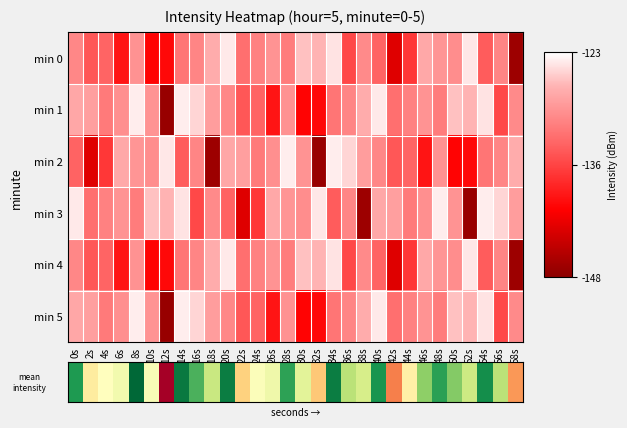

Reading right to left, what are all the values shown in this chart?

min 0: 58s=-146.8	56s=-130.5	54s=-133.7	52s=-124.2	50s=-129.8	48s=-129.2	46s=-127.6	44s=-136.5	42s=-142.5	40s=-133.2	38s=-130.1	36s=-135.2	34s=-124.4	32s=-126.7	30s=-126.1	28s=-131.2	26s=-129.3	24s=-130.8	22s=-132.2	20s=-124.2	18s=-127.4	16s=-130.5	14s=-131.7	12s=-139.9	10s=-140.3	8s=-129.4	6s=-138.9	4s=-133.1	2s=-134.1	0s=-130.3
min 1: 58s=-130.1	56s=-135.2	54s=-124.4	52s=-126.7	50s=-126.1	48s=-131.2	46s=-129.3	44s=-130.8	42s=-132.2	40s=-124.2	38s=-127.4	36s=-130.5	34s=-131.7	32s=-139.9	30s=-140.3	28s=-129.4	26s=-138.9	24s=-133.1	22s=-134.1	20s=-130.3	18s=-128.5	16s=-125.1	14s=-123.9	12s=-147.1	10s=-129.3	8s=-124.0	6s=-129.6	4s=-131.3	2s=-128.3	0s=-127.8
min 2: 58s=-127.4	56s=-130.5	54s=-131.7	52s=-139.9	50s=-140.3	48s=-129.4	46s=-138.9	44s=-133.1	42s=-134.1	40s=-130.3	38s=-128.5	36s=-125.1	34s=-123.9	32s=-147.1	30s=-129.3	28s=-124.0	26s=-129.6	24s=-131.3	22s=-128.3	20s=-127.8	18s=-146.8	16s=-130.5	14s=-133.7	12s=-124.2	10s=-129.8	8s=-129.2	6s=-127.6	4s=-136.5	2s=-142.5	0s=-133.2
min 3: 58s=-128.5	56s=-125.1	54s=-123.9	52s=-147.1	50s=-129.3	48s=-124.0	46s=-129.6	44s=-131.3	42s=-128.3	40s=-127.8	38s=-146.8	36s=-130.5	34s=-133.7	32s=-124.2	30s=-129.8	28s=-129.2	26s=-127.6	24s=-136.5	22s=-142.5	20s=-133.2	18s=-130.1	16s=-135.2	14s=-124.4	12s=-126.7	10s=-126.1	8s=-131.2	6s=-129.3	4s=-130.8	2s=-132.2	0s=-124.2
min 4: 58s=-146.8	56s=-130.5	54s=-133.7	52s=-124.2	50s=-129.8	48s=-129.2	46s=-127.6	44s=-136.5	42s=-142.5	40s=-133.2	38s=-130.1	36s=-135.2	34s=-124.4	32s=-126.7	30s=-126.1	28s=-131.2	26s=-129.3	24s=-130.8	22s=-132.2	20s=-124.2	18s=-127.4	16s=-130.5	14s=-131.7	12s=-139.9	10s=-140.3	8s=-129.4	6s=-138.9	4s=-133.1	2s=-134.1	0s=-130.3
min 5: 58s=-130.1	56s=-135.2	54s=-124.4	52s=-126.7	50s=-126.1	48s=-131.2	46s=-129.3	44s=-130.8	42s=-132.2	40s=-124.2	38s=-127.4	36s=-130.5	34s=-131.7	32s=-139.9	30s=-140.3	28s=-129.4	26s=-138.9	24s=-133.1	22s=-134.1	20s=-130.3	18s=-128.5	16s=-125.1	14s=-123.9	12s=-147.1	10s=-129.3	8s=-124.0	6s=-129.6	4s=-131.3	2s=-128.3	0s=-127.8